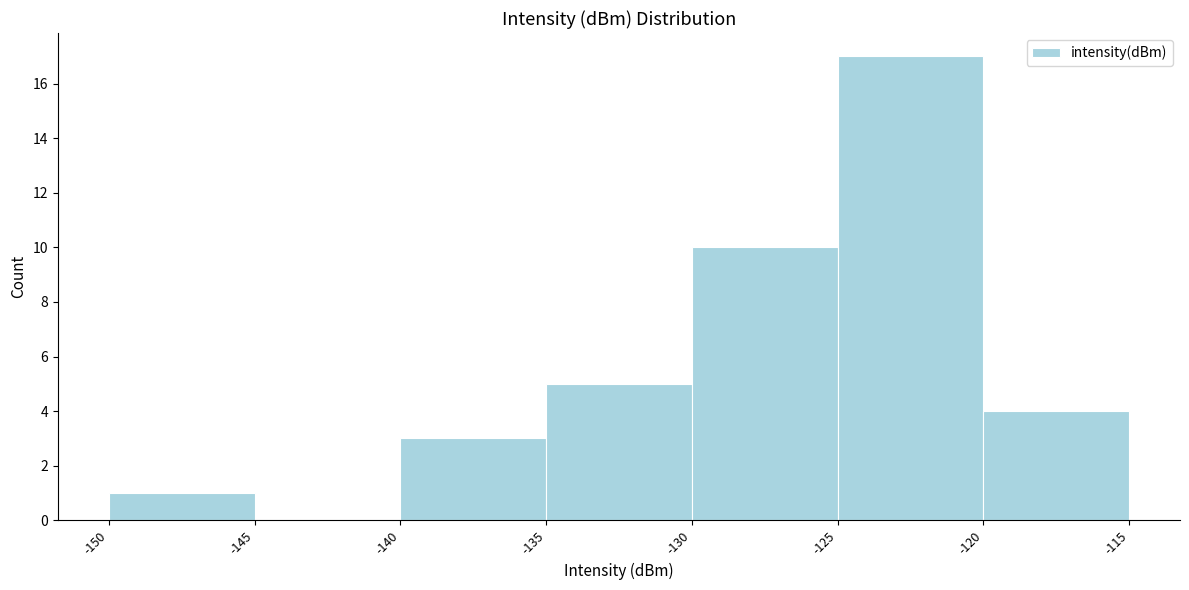

What is the height of the bar covering -150 to -145 on the x-axis? The values are not printed on the chart, so give them approximately, as read against the axis.

1